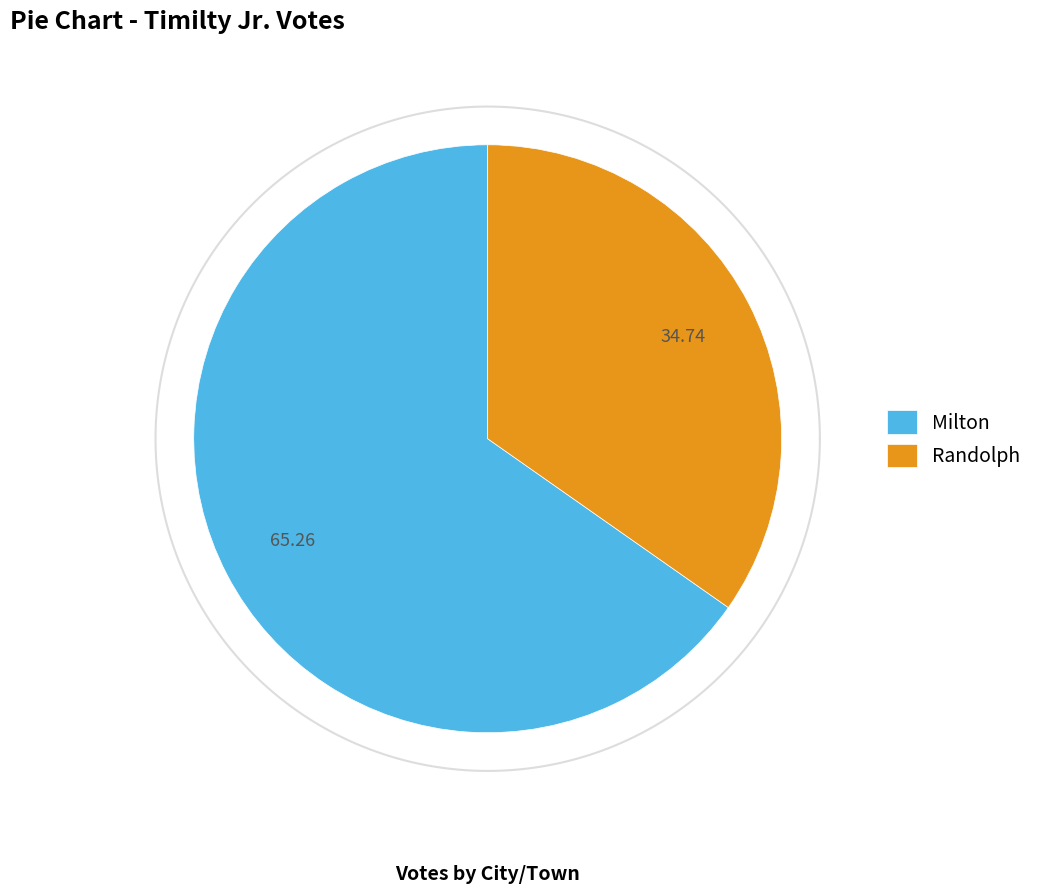

To the nearest percent, what is the difference between the largest and smallest slice percentages?

31%